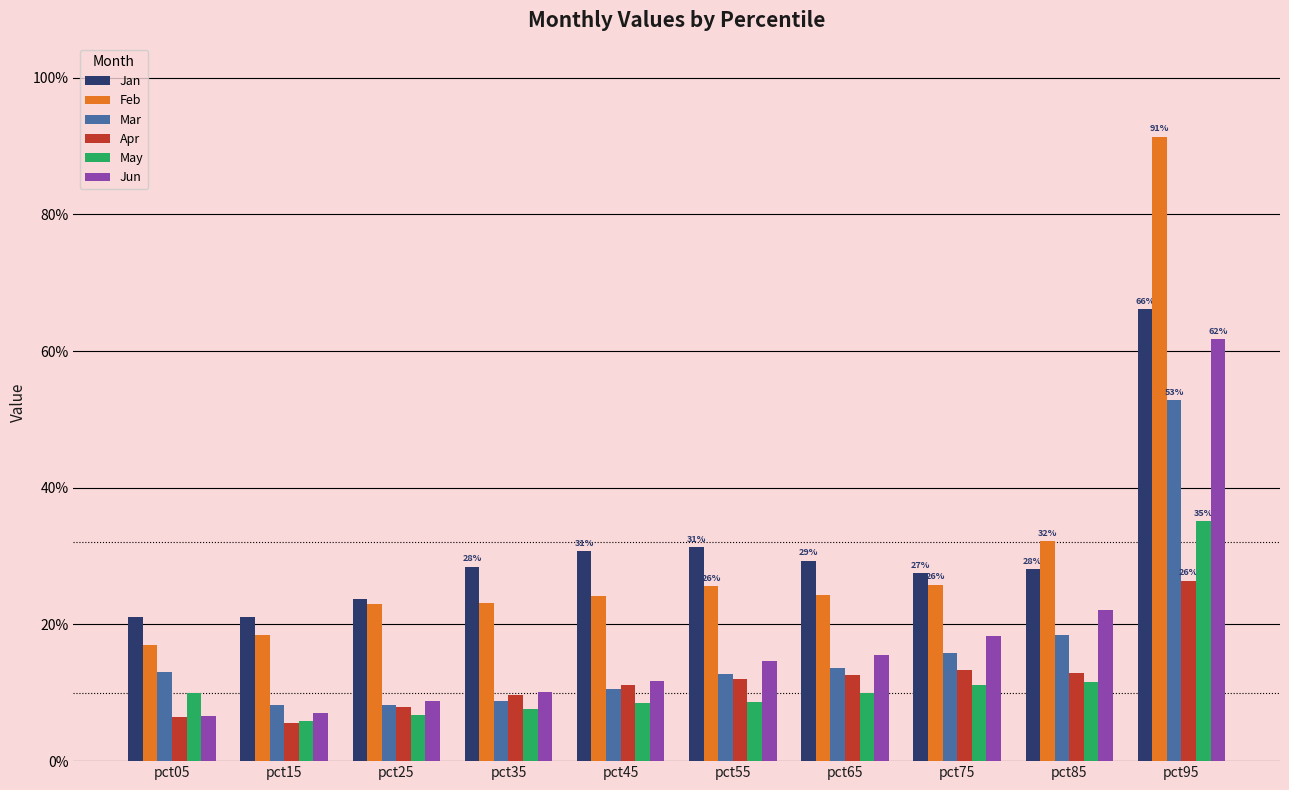

List the series in order of their peak value, highest first.

Feb, Jan, Jun, Mar, May, Apr